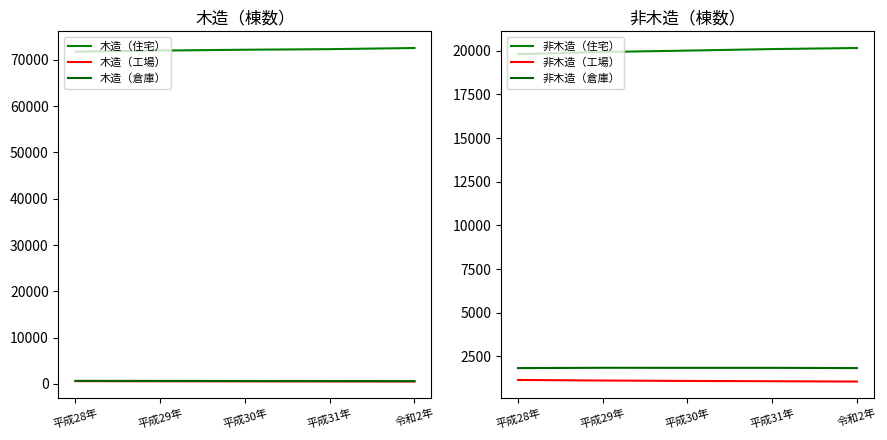

What is the label of the 1st point from the right?

令和2年